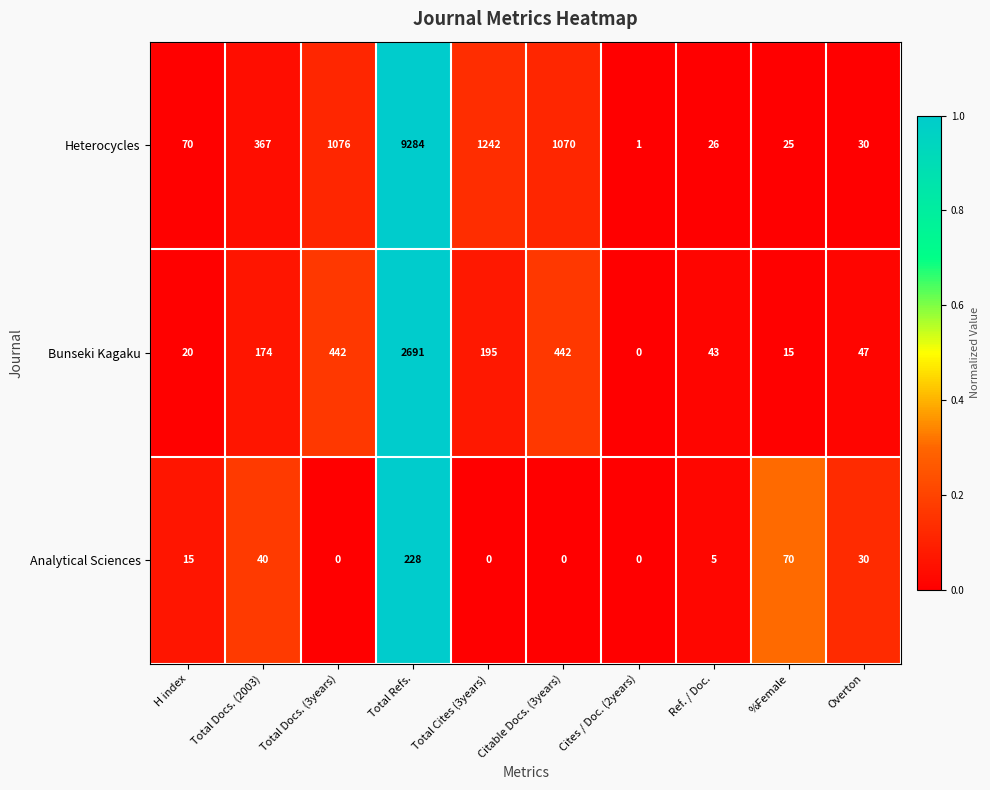

Rank the series at H index from highest to lowest value.

Heterocycles, Bunseki Kagaku, Analytical Sciences